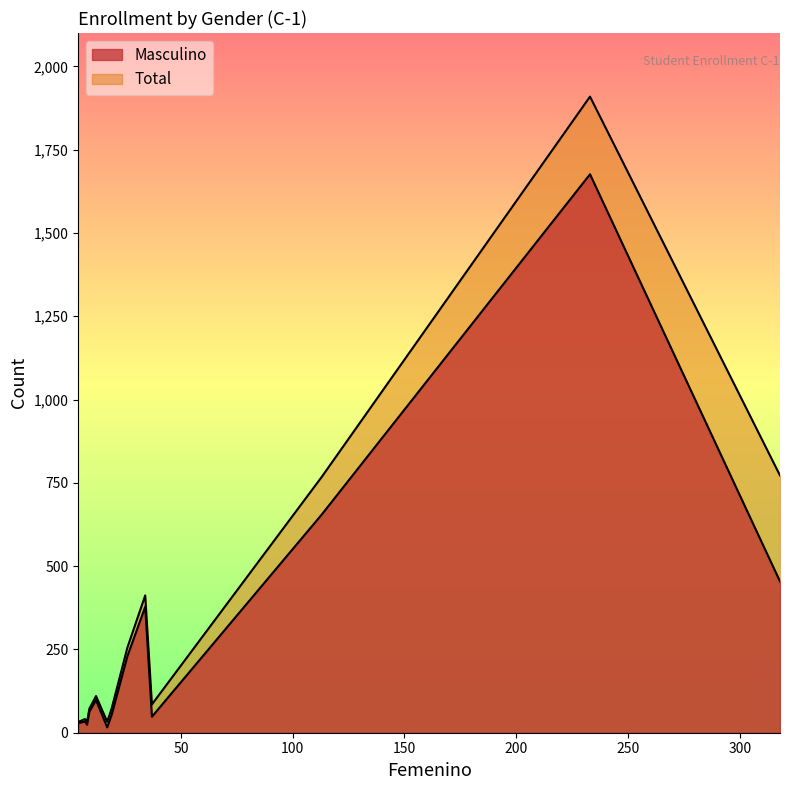

Between 8 and 17, which is larger?

8